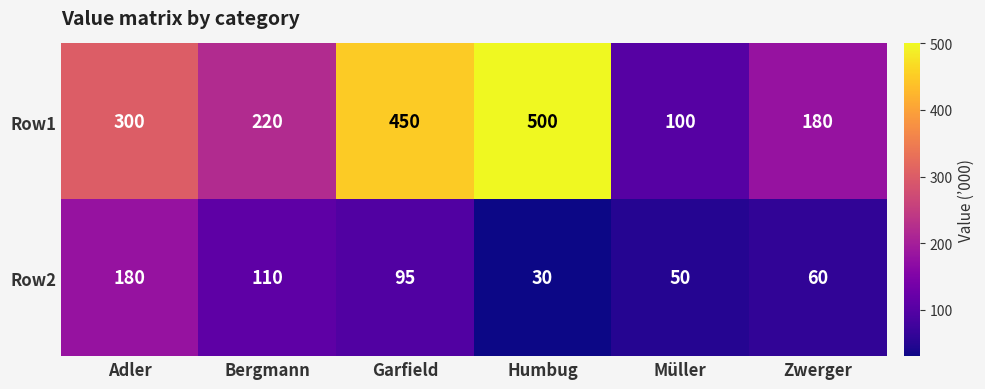

What is the difference between the highest and lowest values at Müller?

50